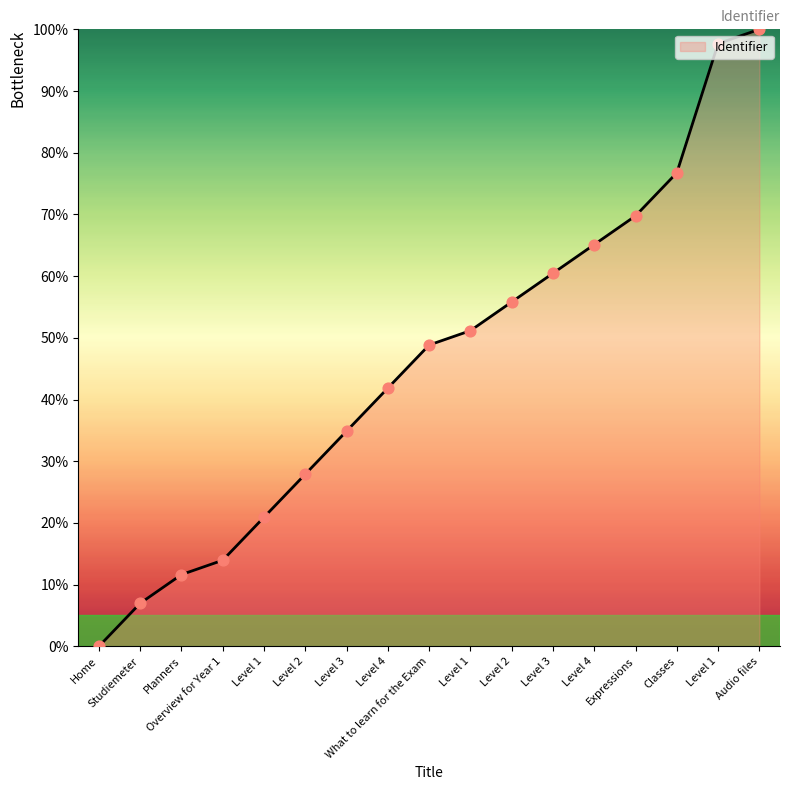

How many lines are shown in the chart?

1